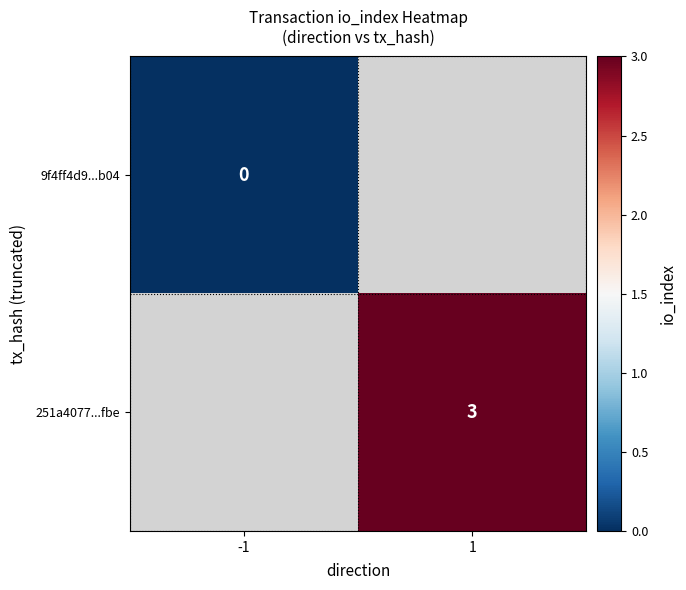

How many series are shown in this chart?

2